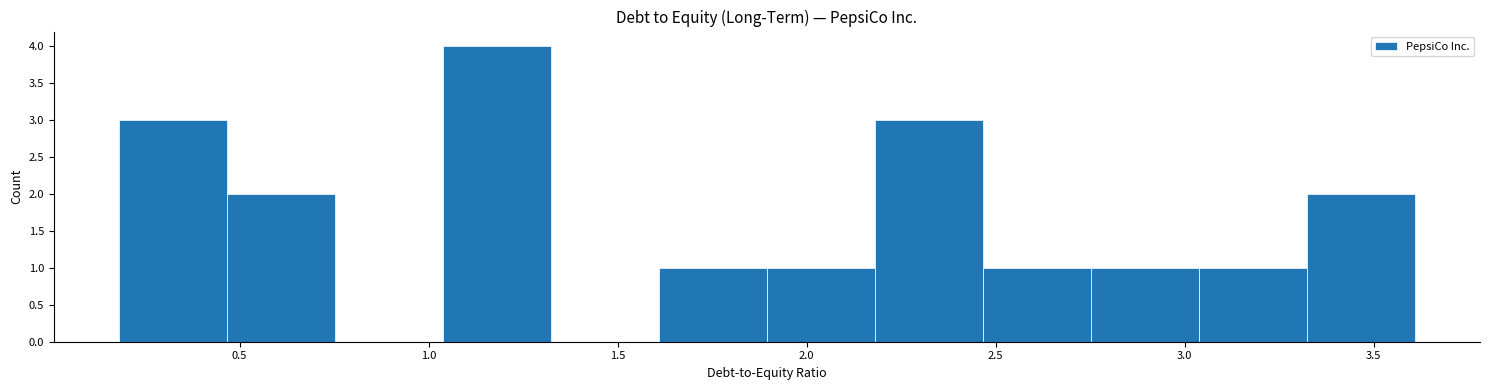

Reading left to right, transcribe this chart: for each bar, give the range it covers on the x-axis and its height. Neither the bar edges nor the heights are printed on the chart, so give them approximately, as read against the axes.

0.20 to 0.45: 3
0.45 to 0.75: 2
0.75 to 1.05: 0
1.05 to 1.30: 4
1.30 to 1.60: 0
1.60 to 1.90: 1
1.90 to 2.20: 1
2.20 to 2.45: 3
2.45 to 2.75: 1
2.75 to 3.05: 1
3.05 to 3.30: 1
3.30 to 3.60: 2